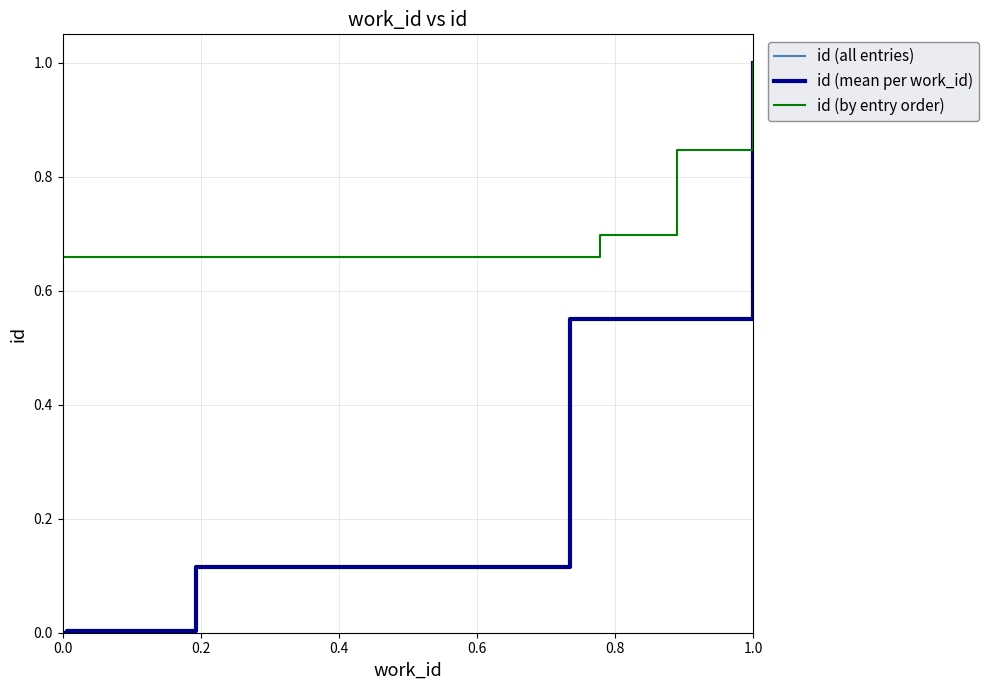

Which category has the highest value in the id (by entry order) series?

1.0